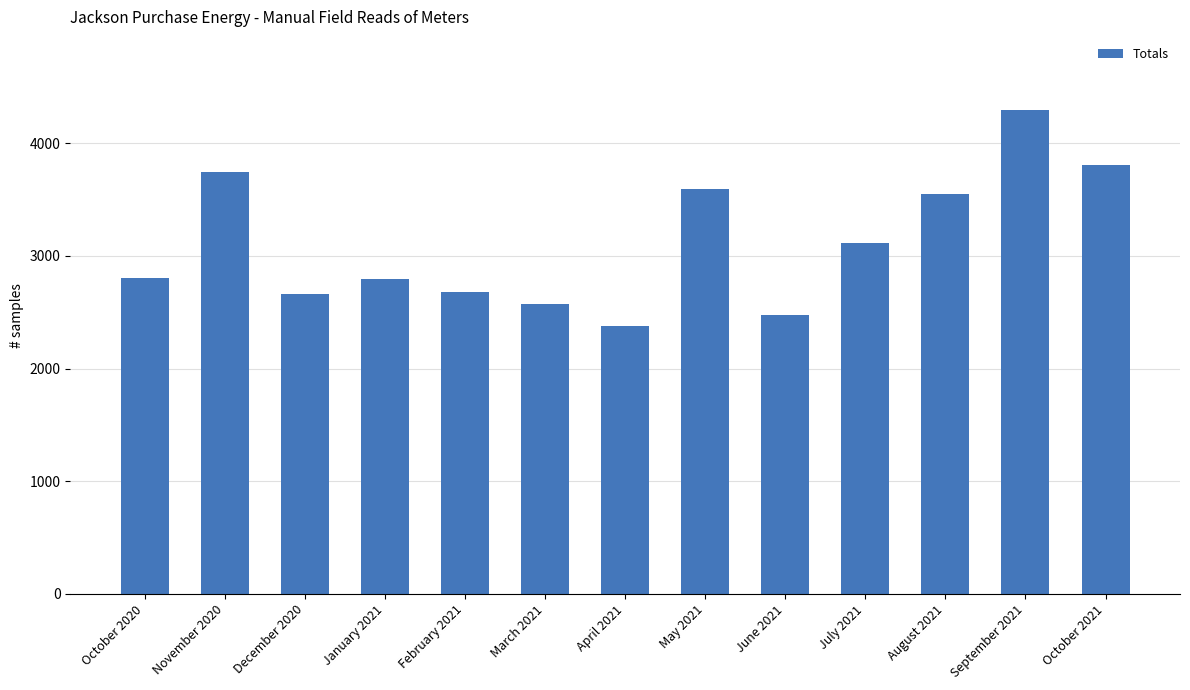

True or false: the data shows 2801 at October 2020.

True